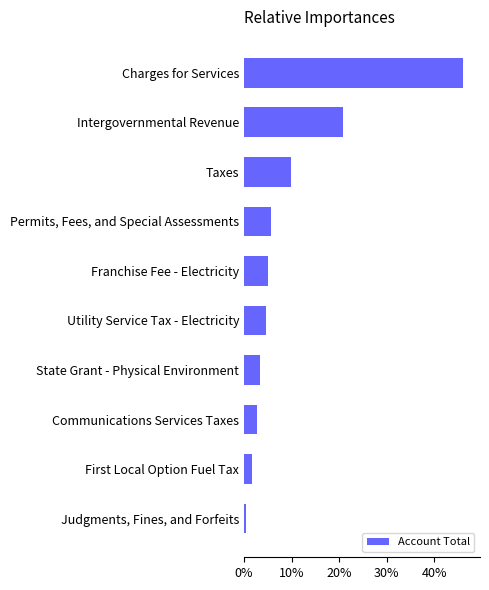

Which has a higher value, First Local Option Fuel Tax or State Grant - Physical Environment?

State Grant - Physical Environment